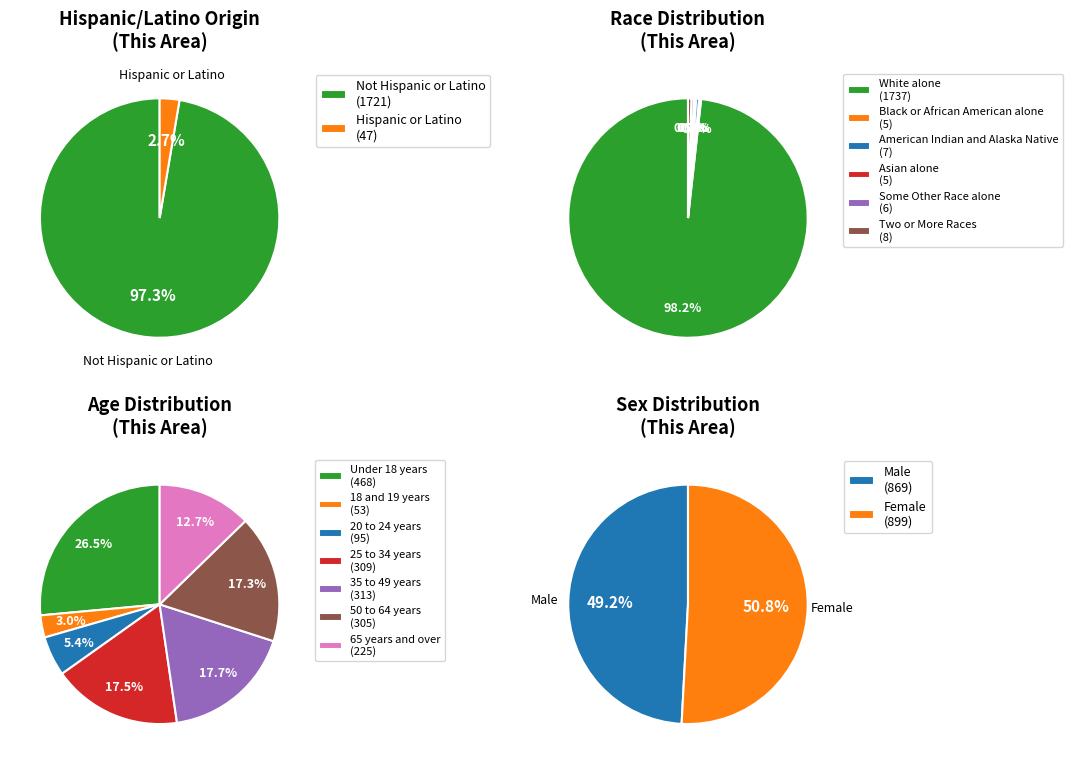

Which has a higher value, Black or African American alone or White alone?

White alone